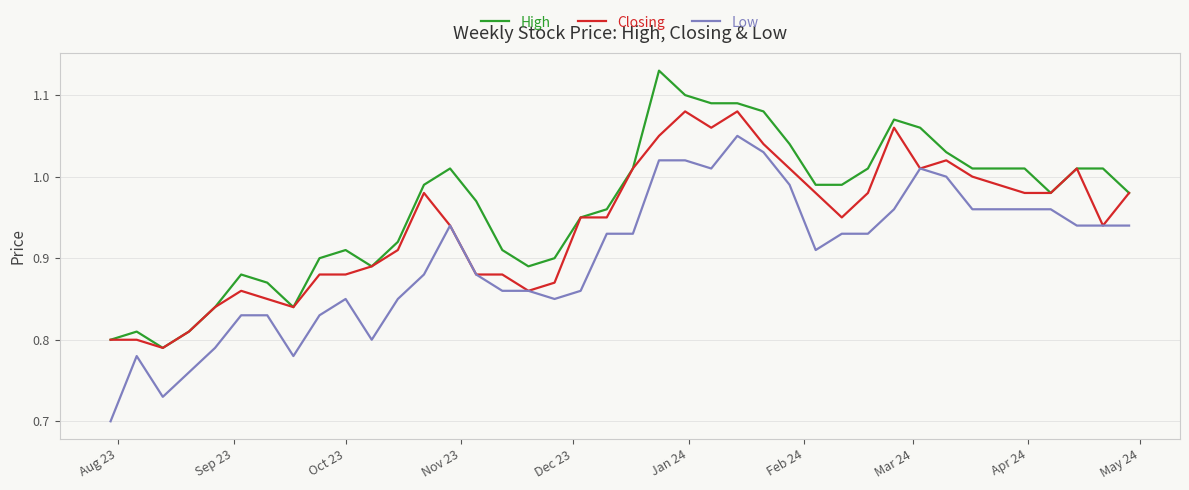

Rank the series by their average value, from lowest to highest.

Low, Closing, High